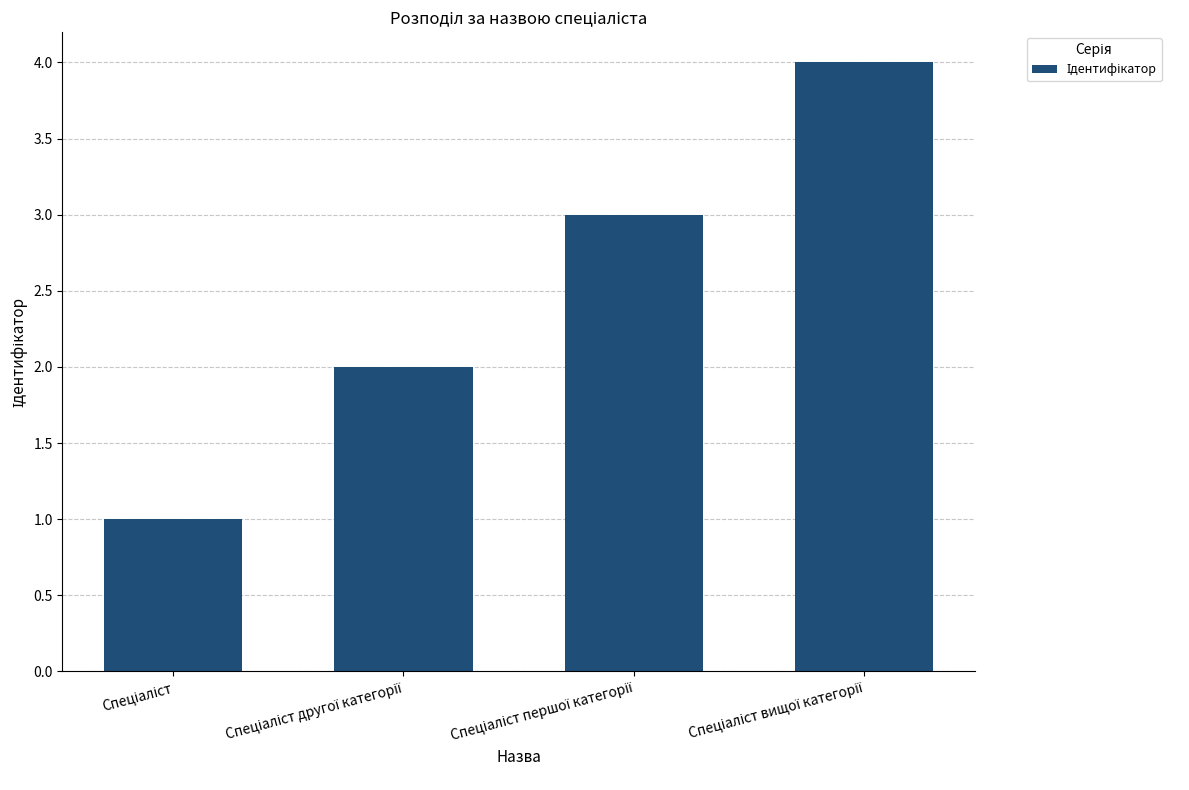

What is the maximum value shown in the chart?

4